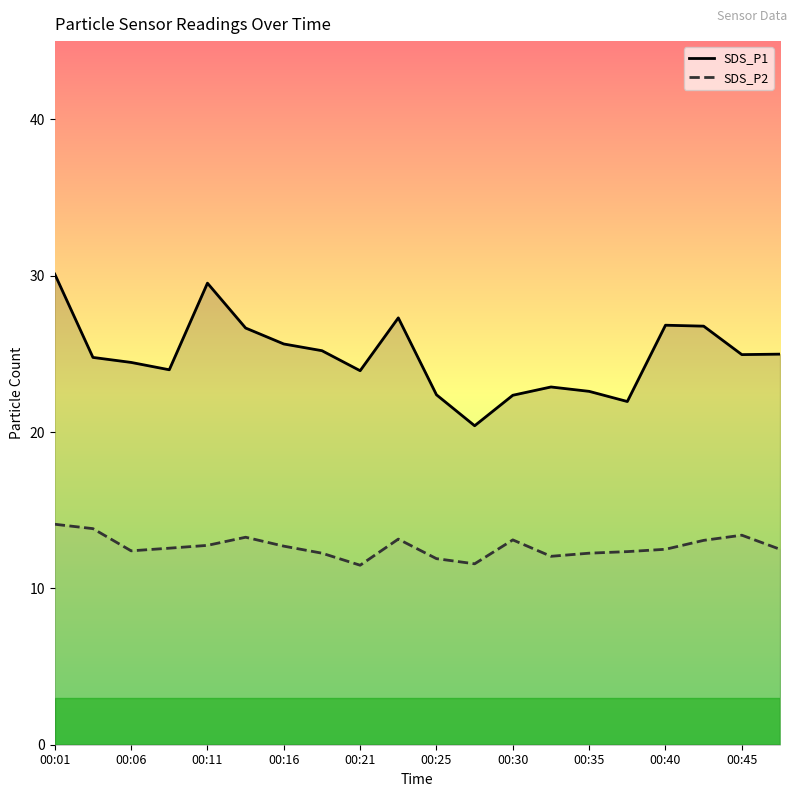

What is the difference between the SDS_P2 values at 00:40 and 00:30?

0.6